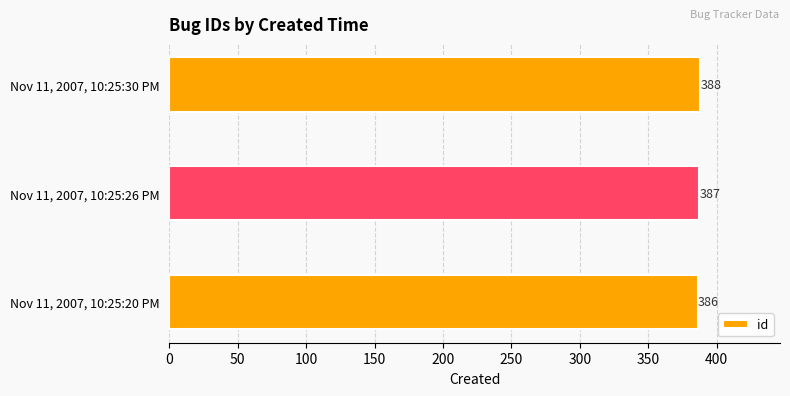

What is the average value?

387